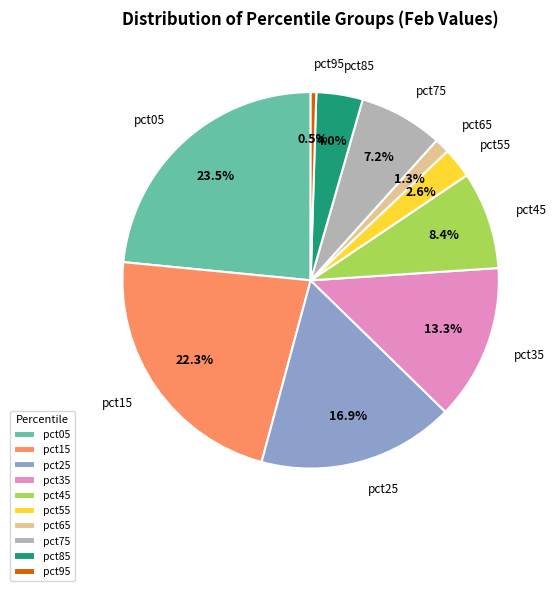

What percentage is the pct25 slice, to the nearest percent?

17%